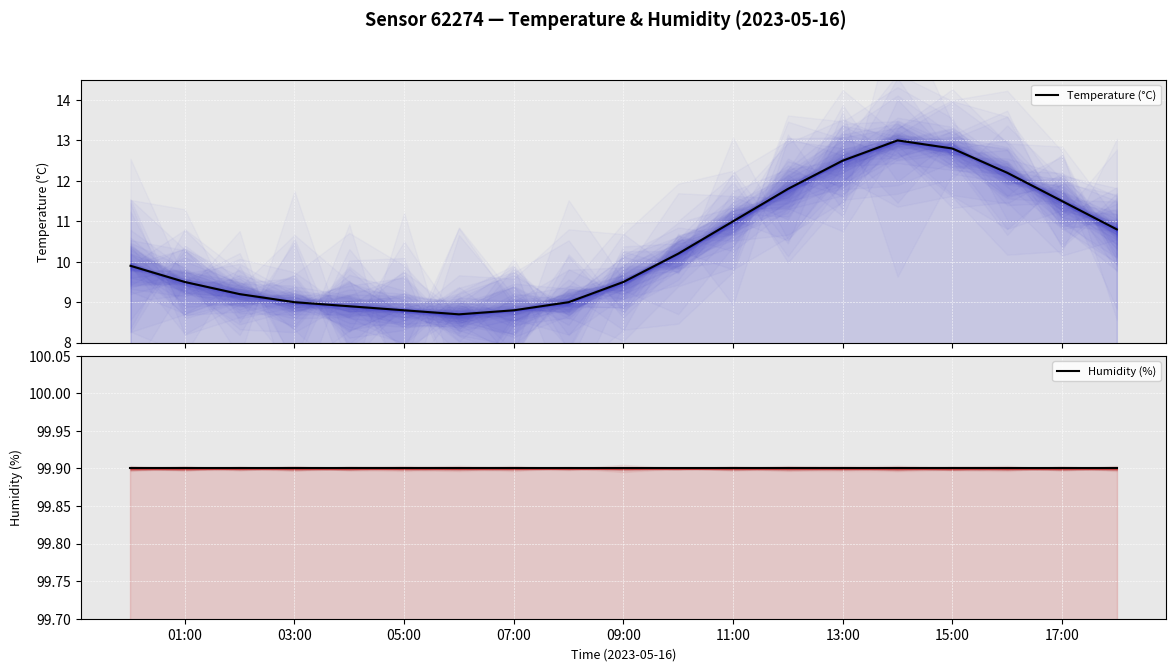

In Temperature (°C), how many points are higher than both neighbors (excluding endpoints)?

1